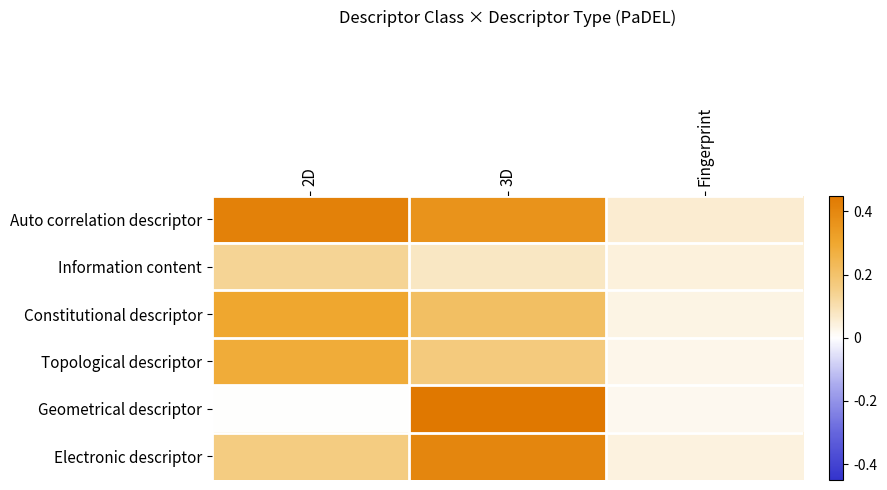

Reading left to right, list all the values displayed in this chart.

Auto correlation descriptor: 2D=0.4	3D=0.4	Fingerprint=0.1
Information content: 2D=0.1	3D=0.1	Fingerprint=0.0
Constitutional descriptor: 2D=0.3	3D=0.2	Fingerprint=0.0
Topological descriptor: 2D=0.3	3D=0.2	Fingerprint=0.0
Geometrical descriptor: 2D=0.0	3D=0.5	Fingerprint=0.0
Electronic descriptor: 2D=0.2	3D=0.4	Fingerprint=0.0